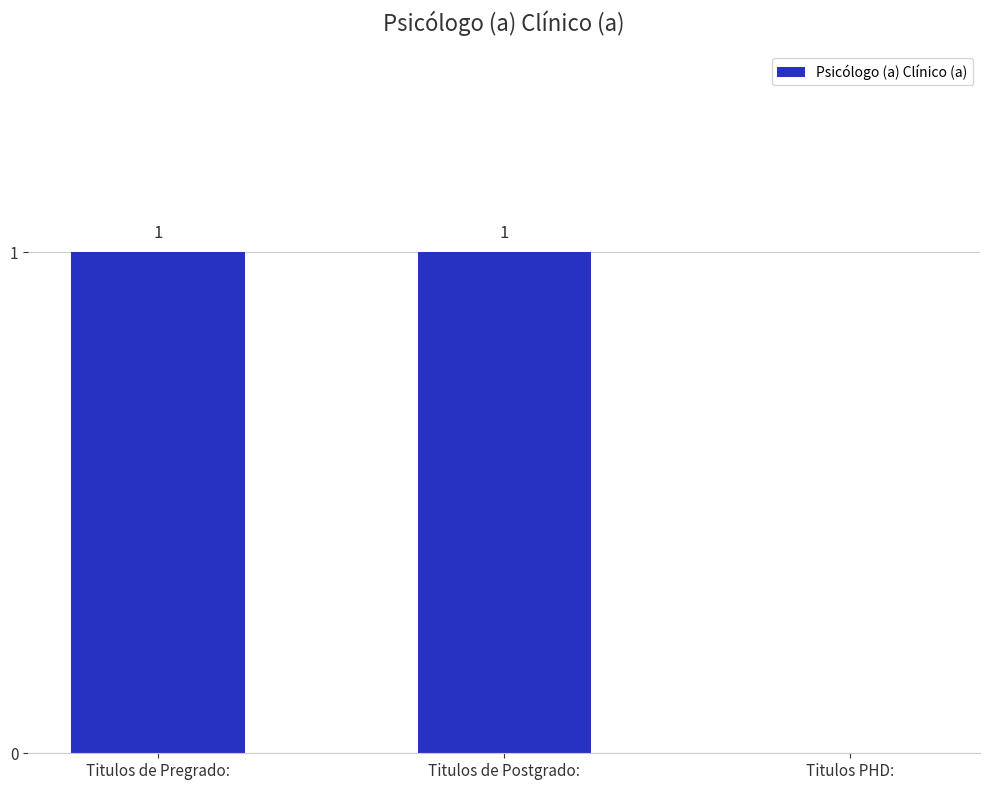

What is the change in value from Titulos de Postgrado: to Titulos PHD:?

-1